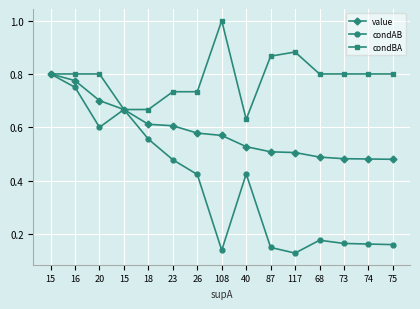

What is the label of the 2nd point from the left?

16